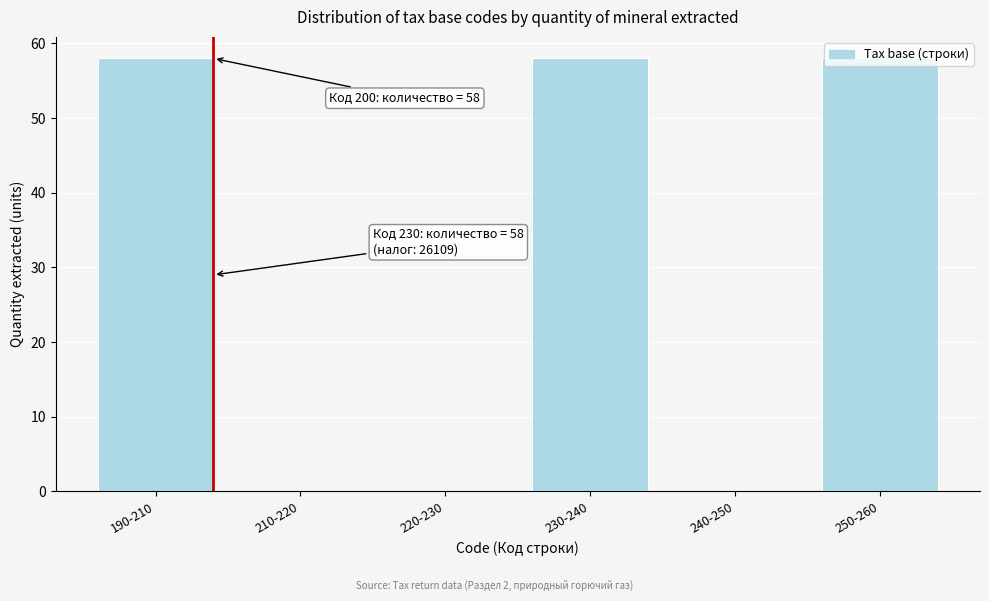

What is the sum of all values?

174